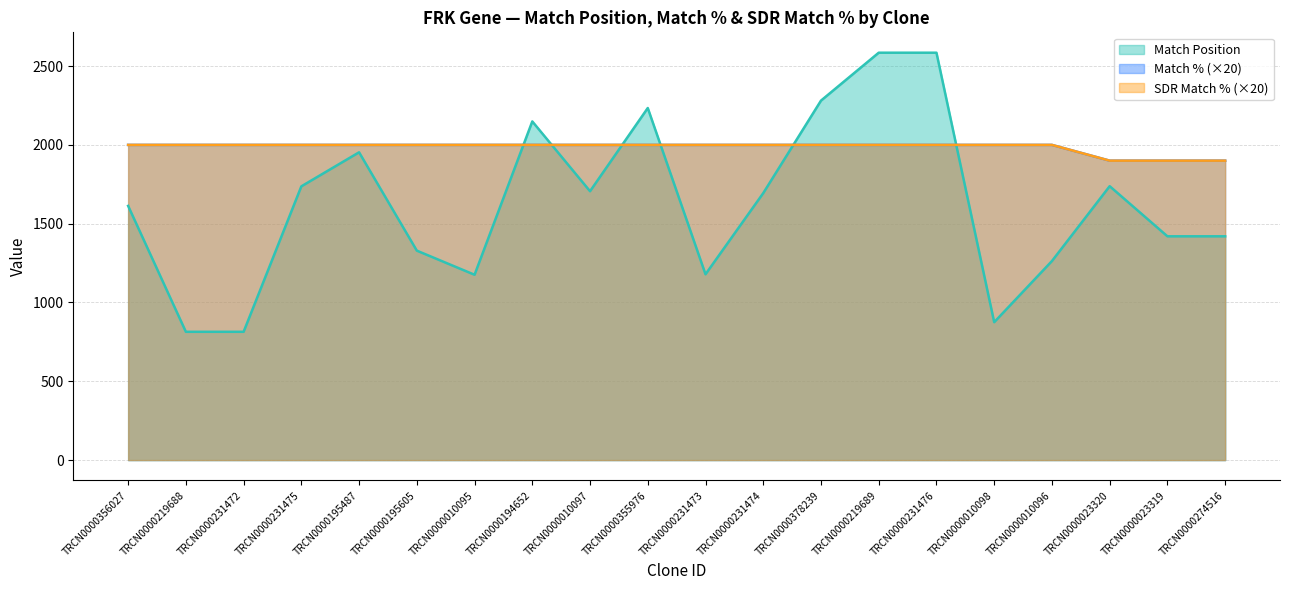

The value of SDR Match % at TRCN0000023320 is 1900. True or false?

True